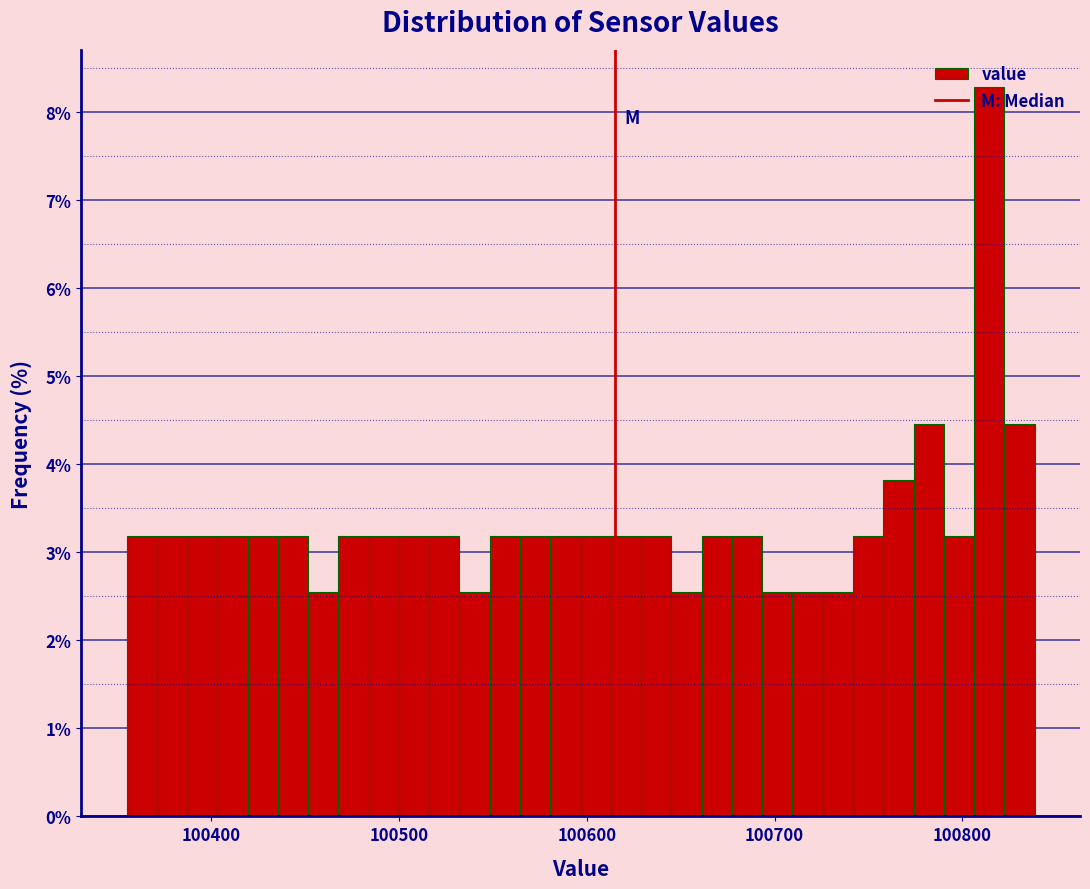

Read against the x-axis, roughly where is the centre of the tallest bar?

100810